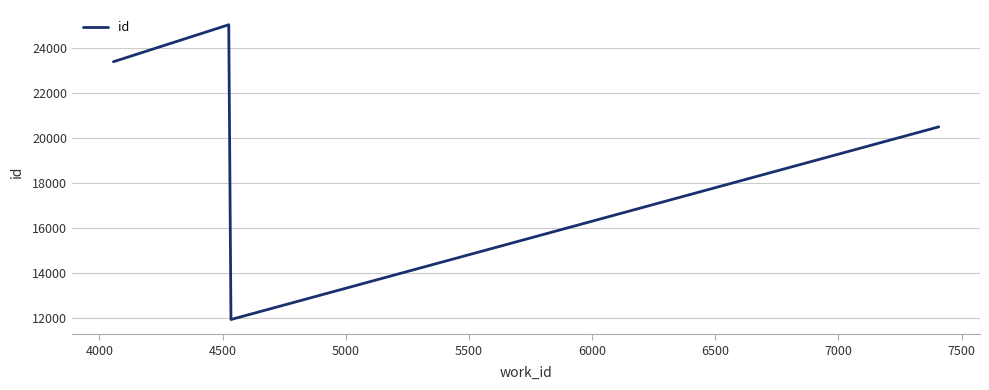

What is the sum of all values?

101367